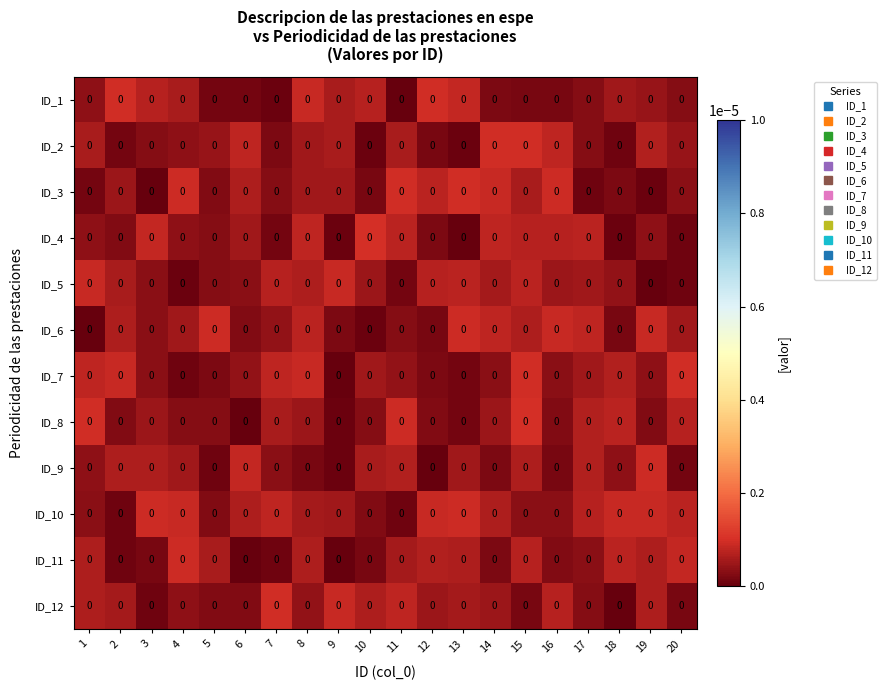

Is it true that ID_11 equals 0.0 at 19?

True